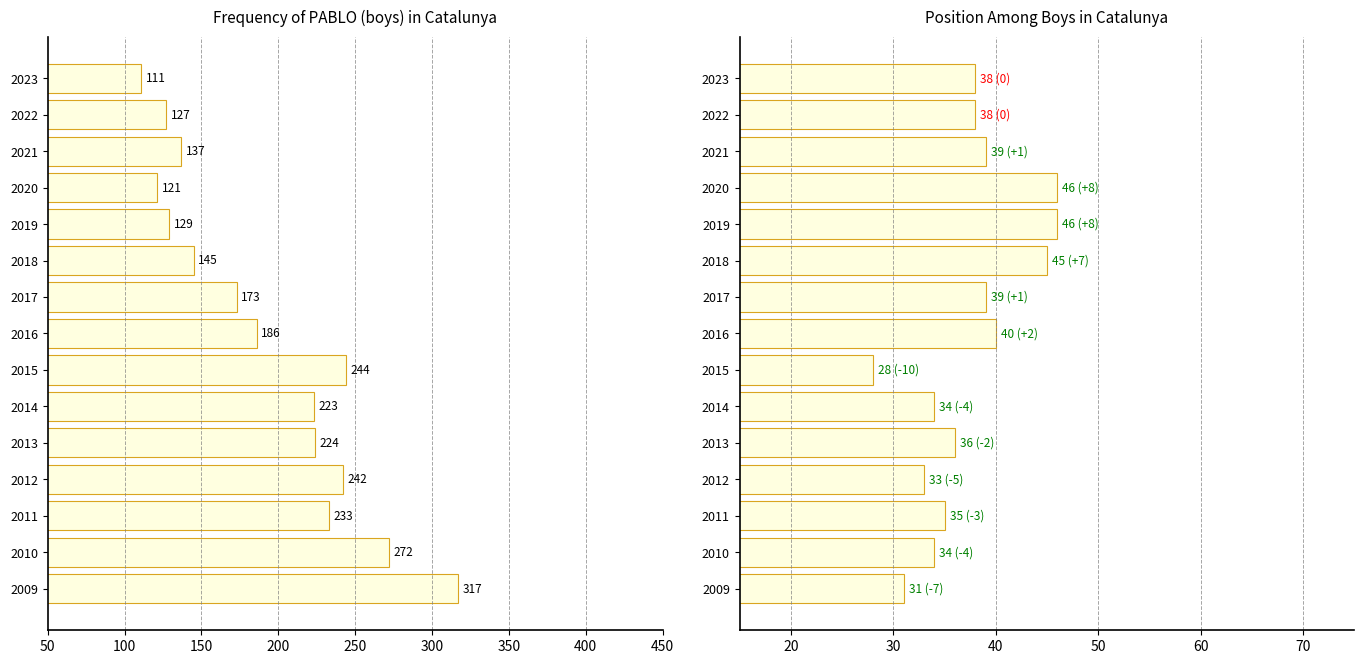

Is the value of Frequency at 2019 greater than the value of Position. Boys at 2013?

Yes